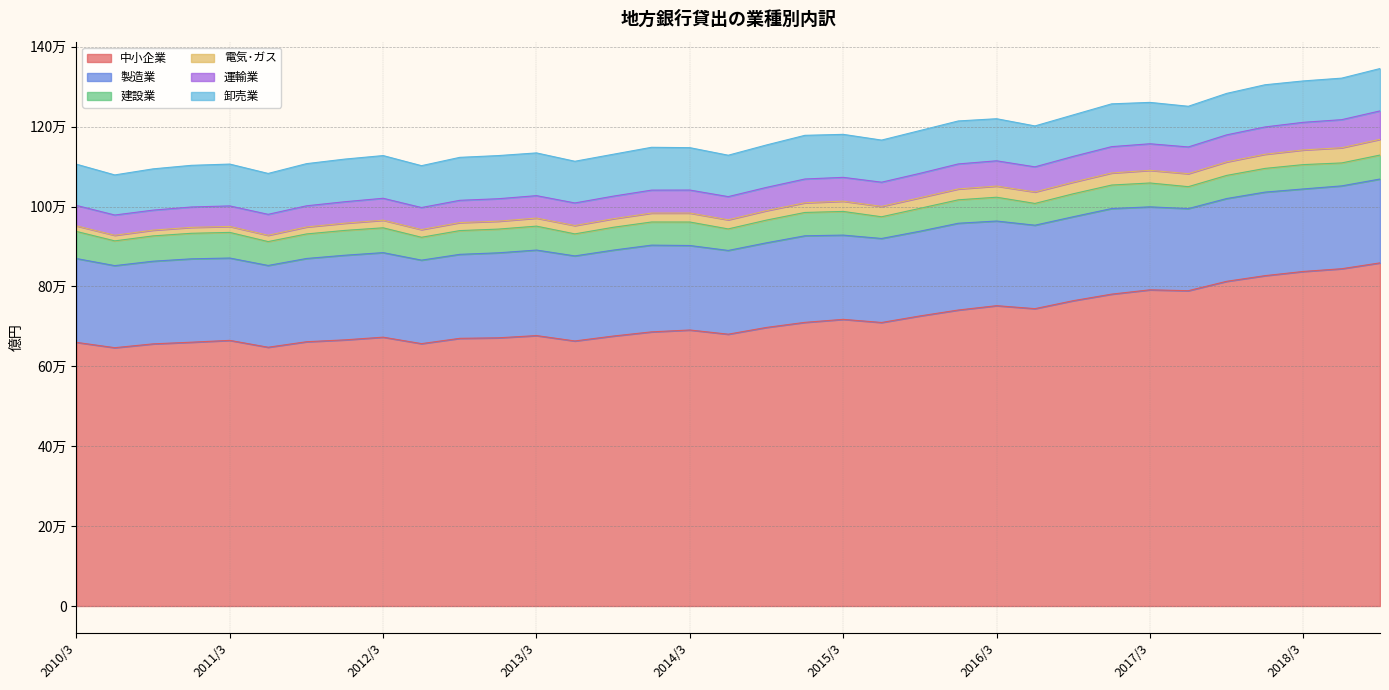

Which category has the lowest value in the 運輸業 series?

2010/9